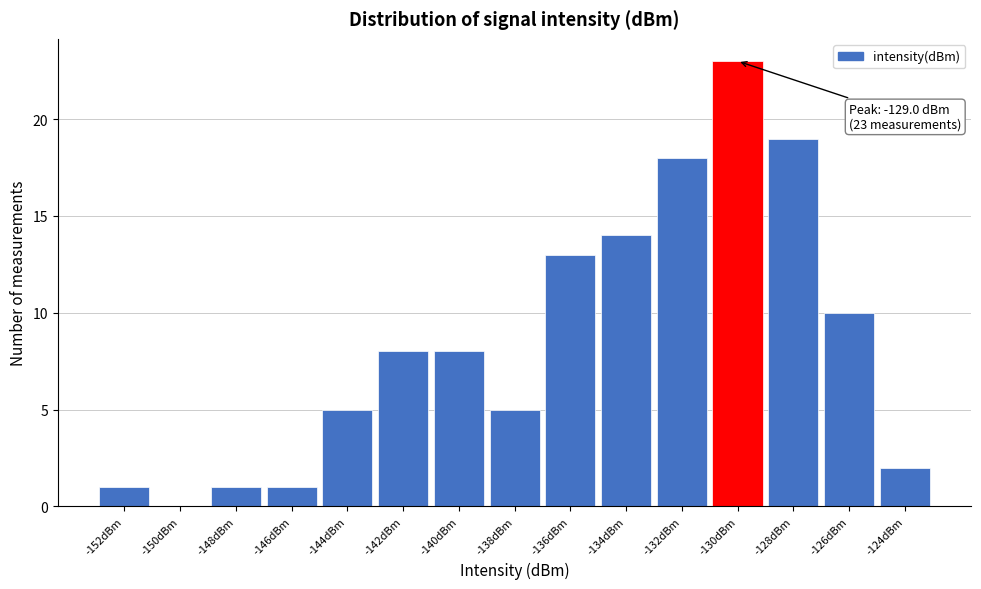

Reading left to right, list all the values displayed in this chart.

-152dBm=1	-150dBm=0	-148dBm=1	-146dBm=1	-144dBm=5	-142dBm=8	-140dBm=8	-138dBm=5	-136dBm=13	-134dBm=14	-132dBm=18	-130dBm=23	-128dBm=19	-126dBm=10	-124dBm=2